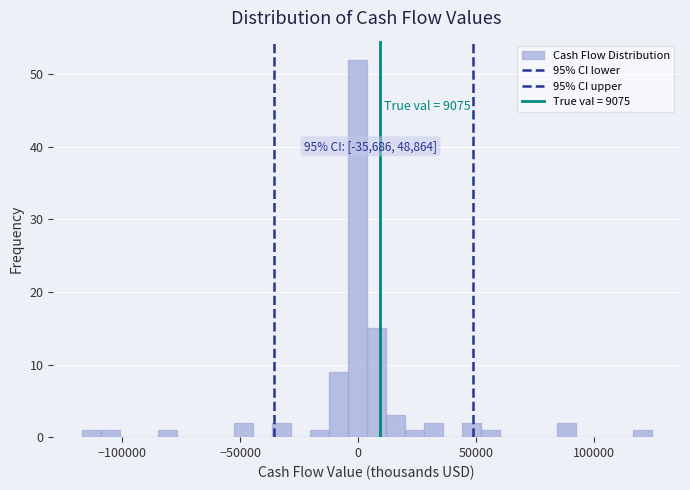

Read against the x-axis, roughly where is the centre of the tallest bar?

0